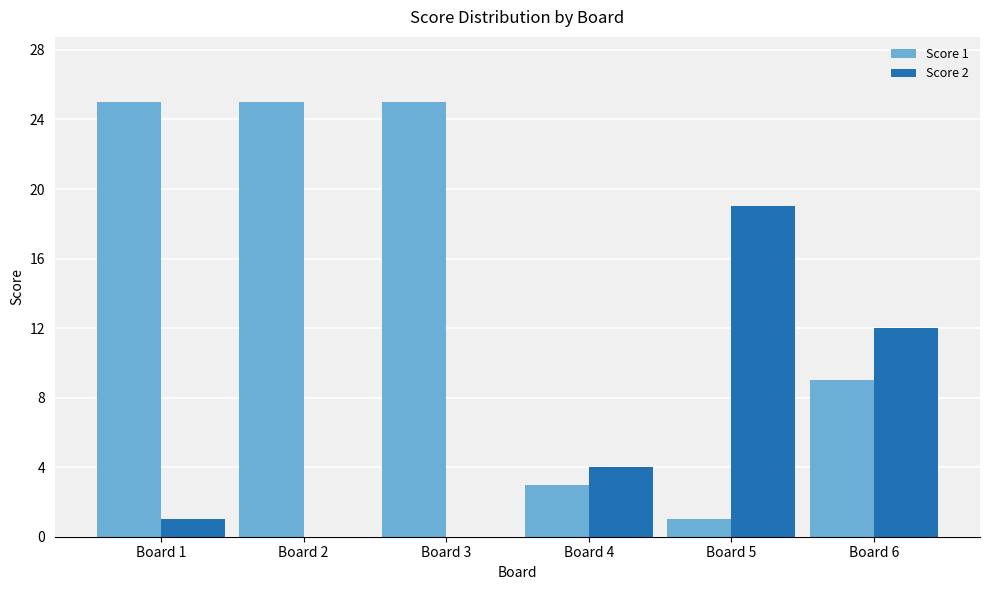

At which label does Score 2 reach its peak?

Board 5